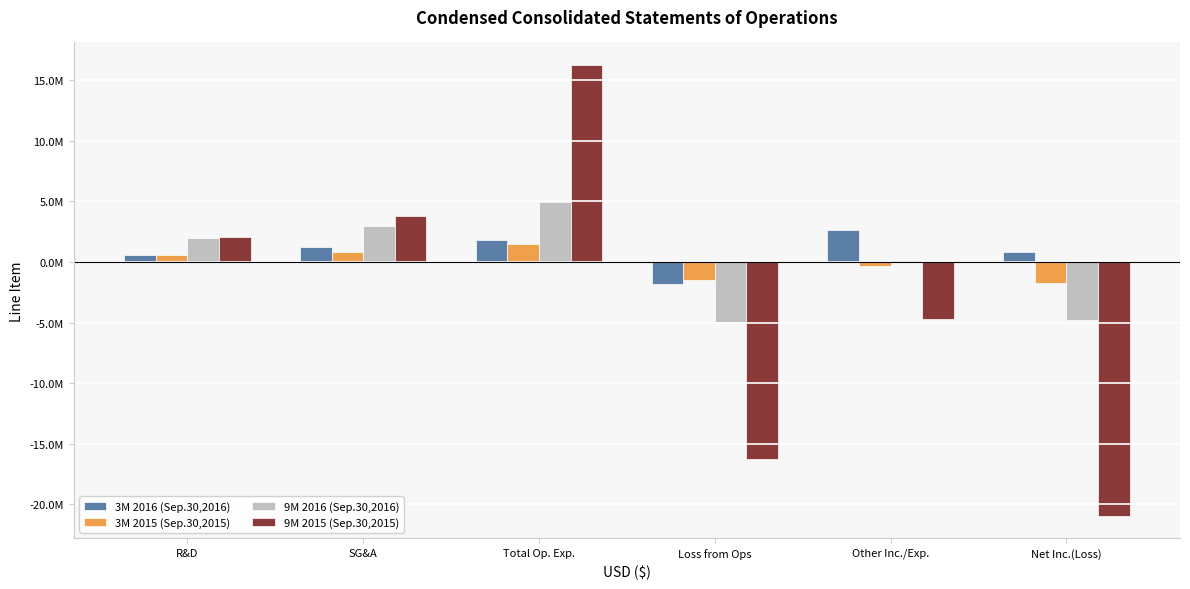

What are all the series names shown in the legend?

3M 2016 (Sep.30,2016), 3M 2015 (Sep.30,2015), 9M 2016 (Sep.30,2016), 9M 2015 (Sep.30,2015)